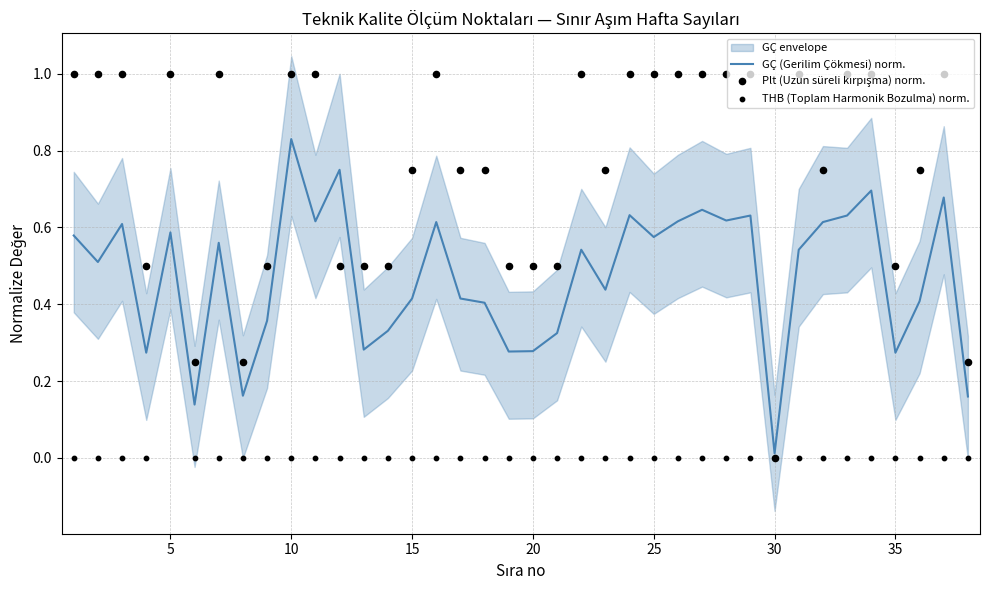

Which category has the highest value in the GÇ (Gerilim Çökmesi) norm. series?

10